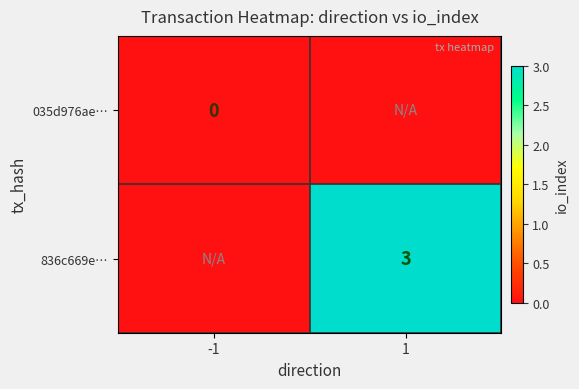

Is the value of 836c669e… at 1 greater than the value of 035d976ae… at -1?

Yes